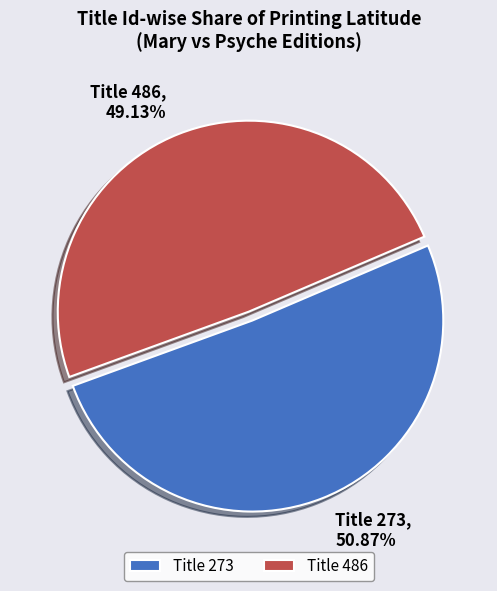

Rank the categories by value from highest to lowest.

Title 273, Title 486